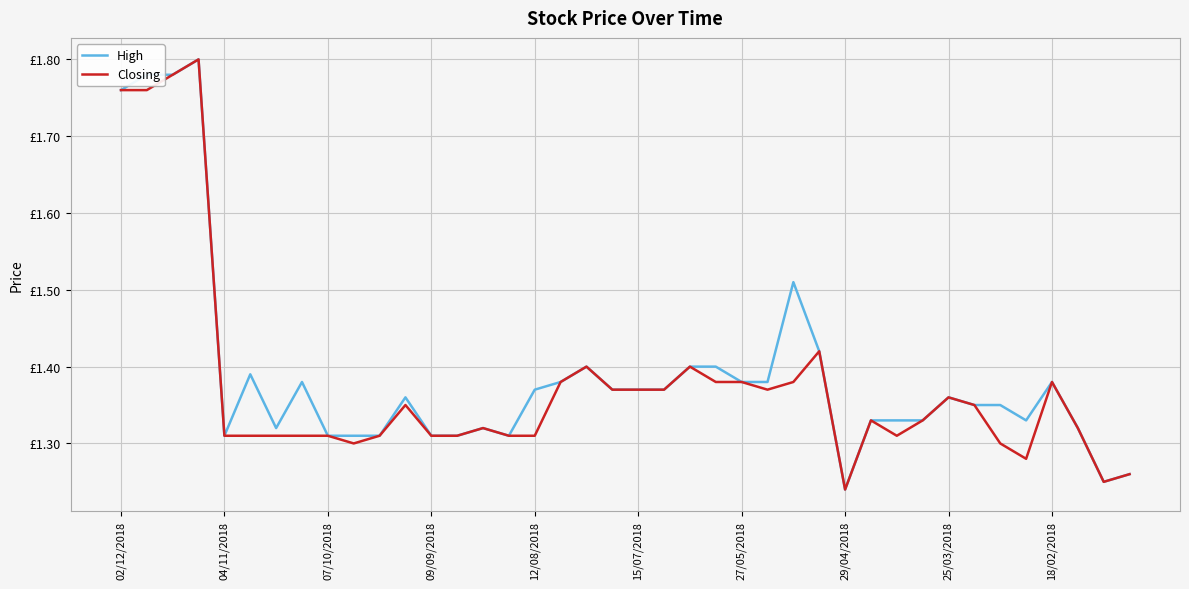

Which series has the widest spread of values?

High